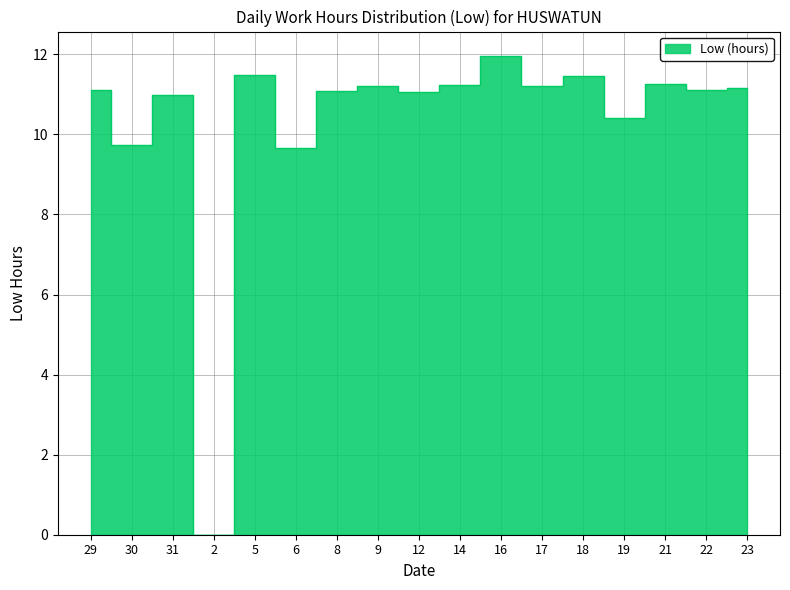

Reading right to left, what are all the values shown in this chart?

11.2	11.1	11.3	10.4	11.5	11.2	12.0	11.2	11.1	11.2	11.1	9.7	11.5	0.0	11.0	9.7	11.1